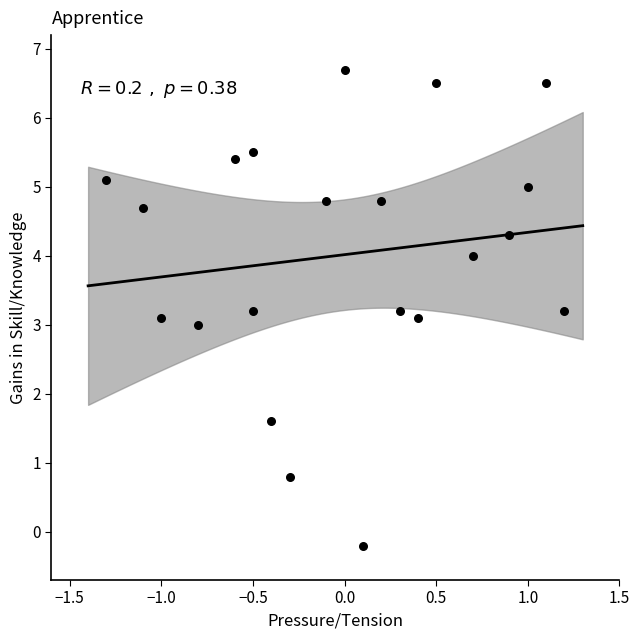

What is the range of X values (max minus min)?

2.5